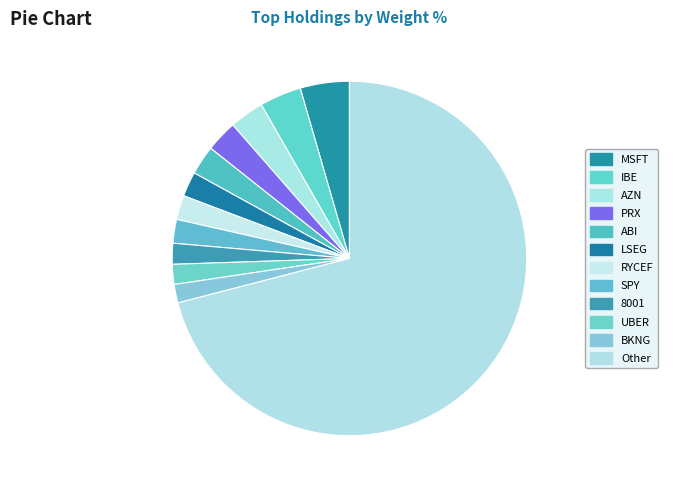

Combined, do 8001 and AZN account for over 50%?

No